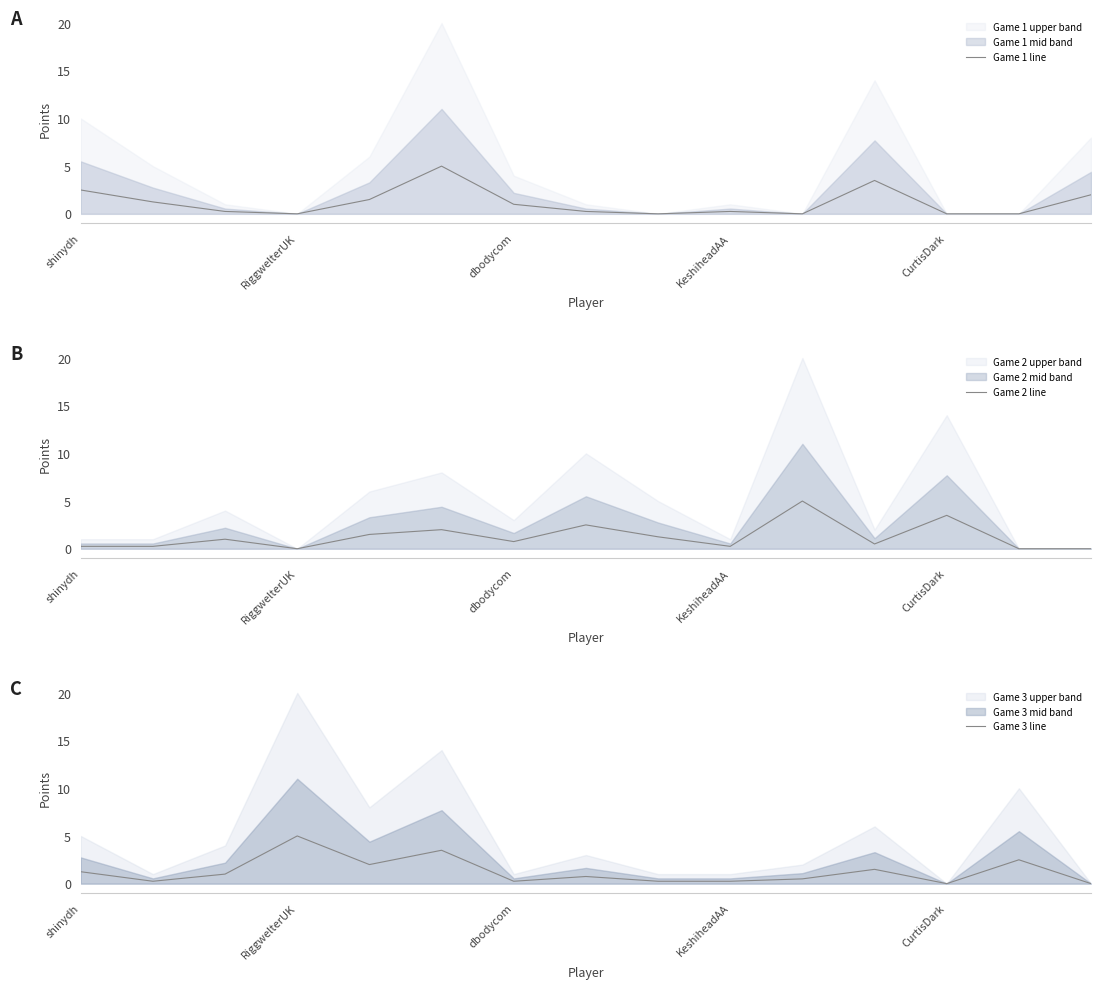

True or false: Game 3 line has a value of 1.0 at 11.

False